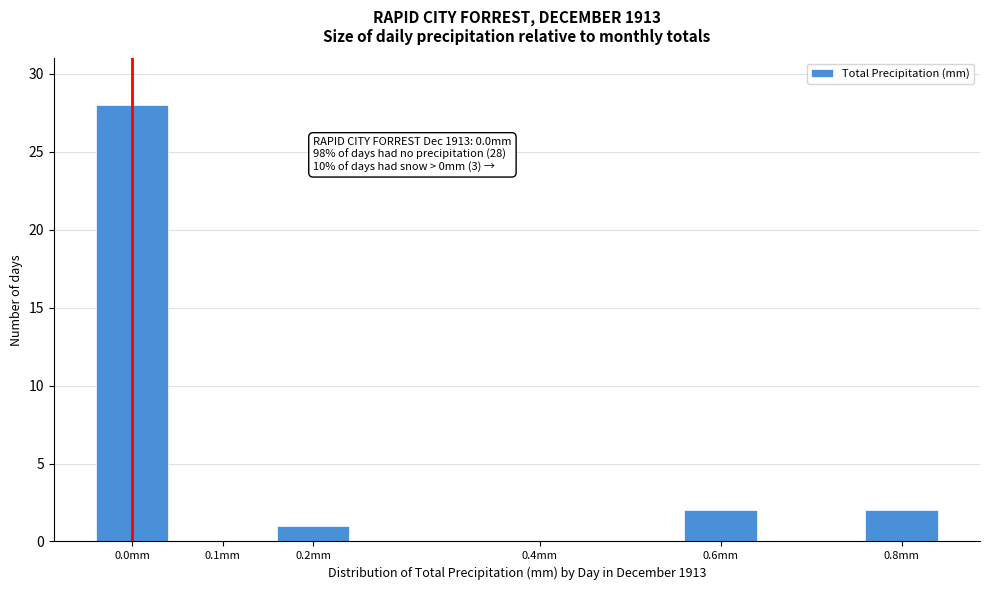

Reading left to right, transcribe all the data shown in this chart.

0.0mm=28	0.1mm=0	0.2mm=1	0.4mm=0	0.6mm=2	0.8mm=2